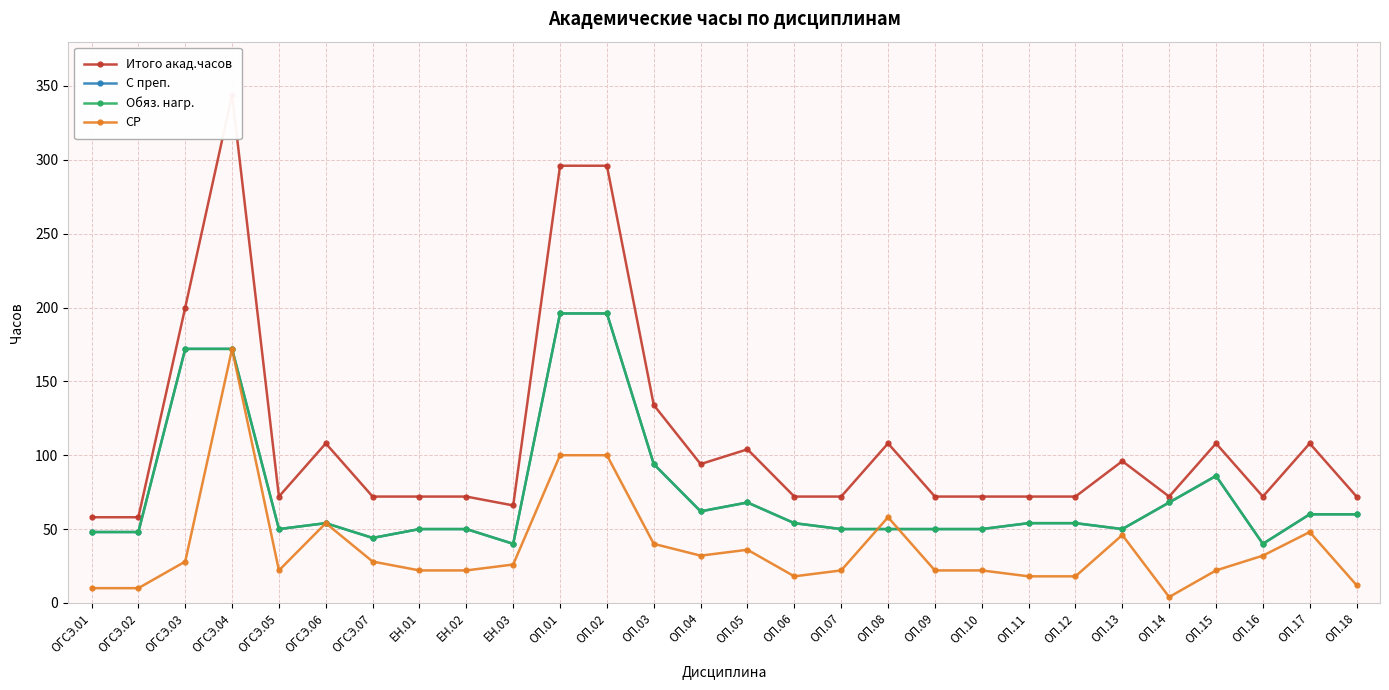

True or false: Обяз. нагр. and СР intersect in this chart.

True